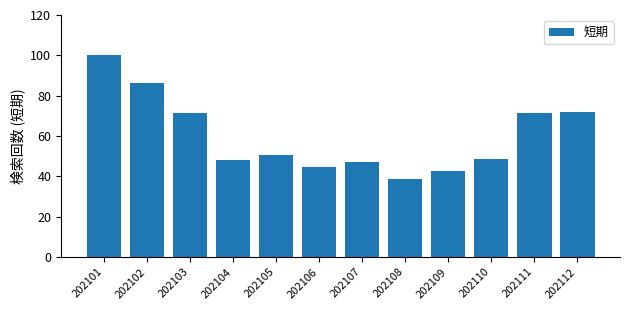

What is the average value?

60.1